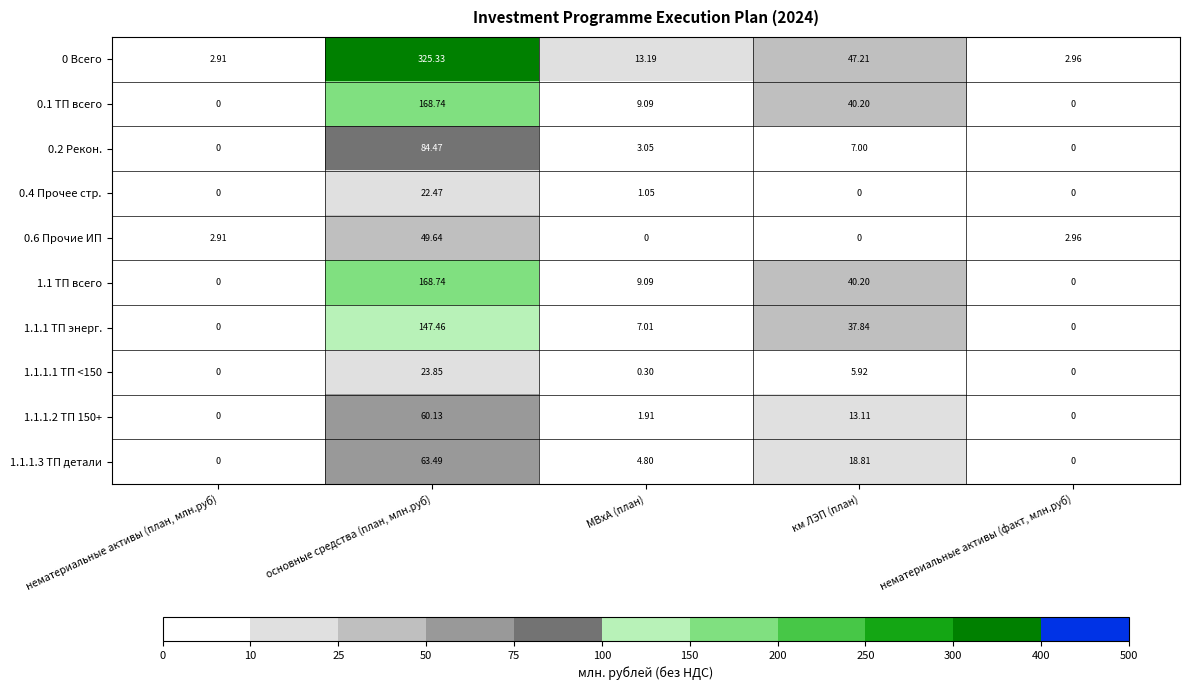

At which category is the sum across all series the highest?

основные средства (план, млн.руб)